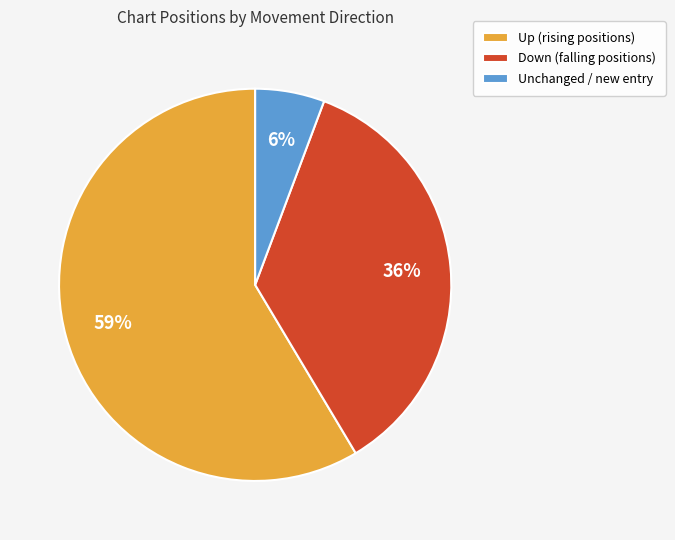

To the nearest percent, what is the combined percentage of Down (falling positions) and Up (rising positions)?

94%